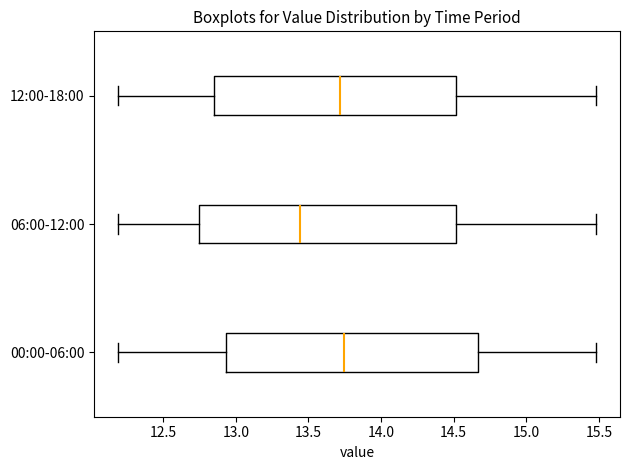

Reading bottom to top, read every box against the x-axis: the position of its median line, the range the box covers, and the ends of its whiskers. The values are not printed on the chart, so give them approximately, as read against the axis.

00:00-06:00: median 13.75, box 12.95 to 14.65, whiskers 12.20 to 15.50
06:00-12:00: median 13.45, box 12.75 to 14.50, whiskers 12.20 to 15.50
12:00-18:00: median 13.70, box 12.85 to 14.50, whiskers 12.20 to 15.50